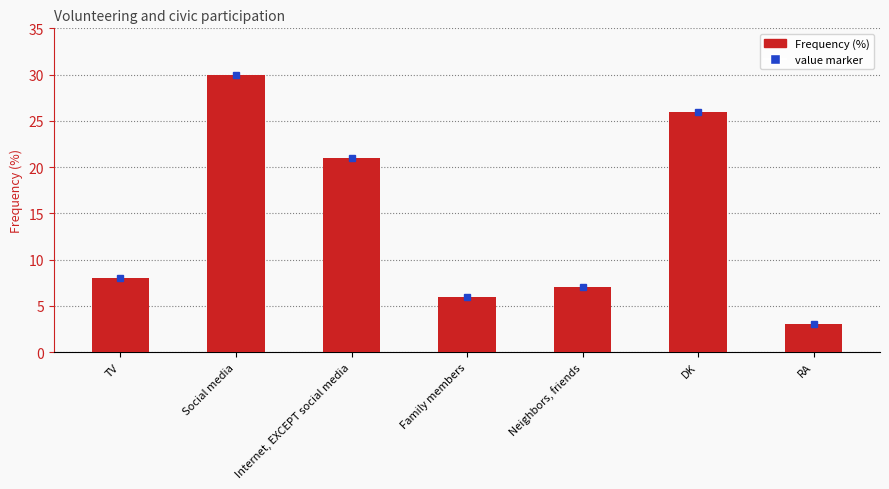

At which category does the chart reach its minimum across all series?

RA